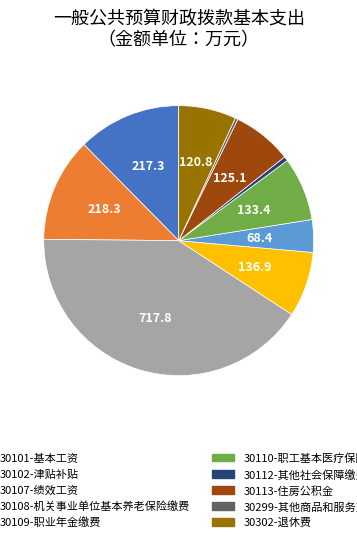

Which has a higher value, 30107-绩效工资 or 30102-津贴补贴?

30107-绩效工资